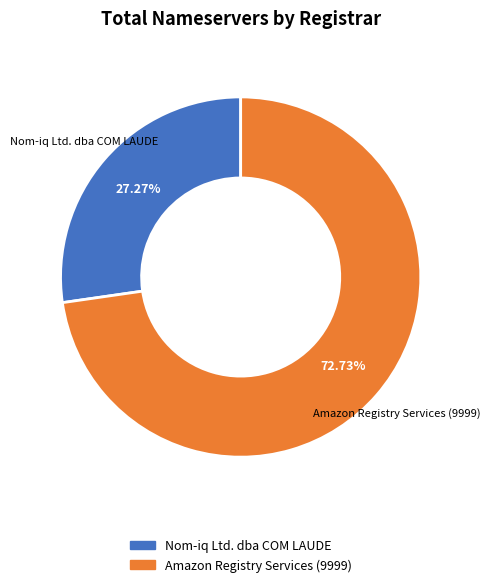

Combined, do Amazon Registry Services (9999) and Nom-iq Ltd. dba COM LAUDE account for over 50%?

Yes